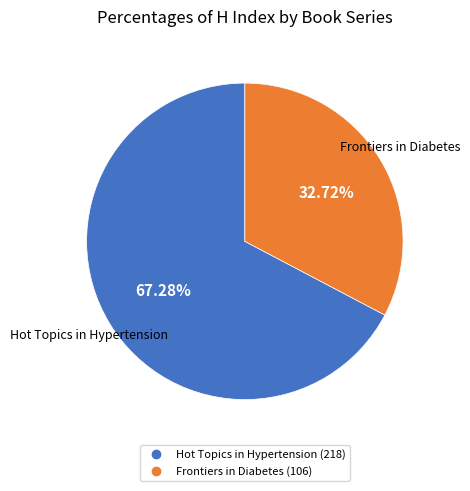

Does Frontiers in Diabetes represent more than half of the total?

No